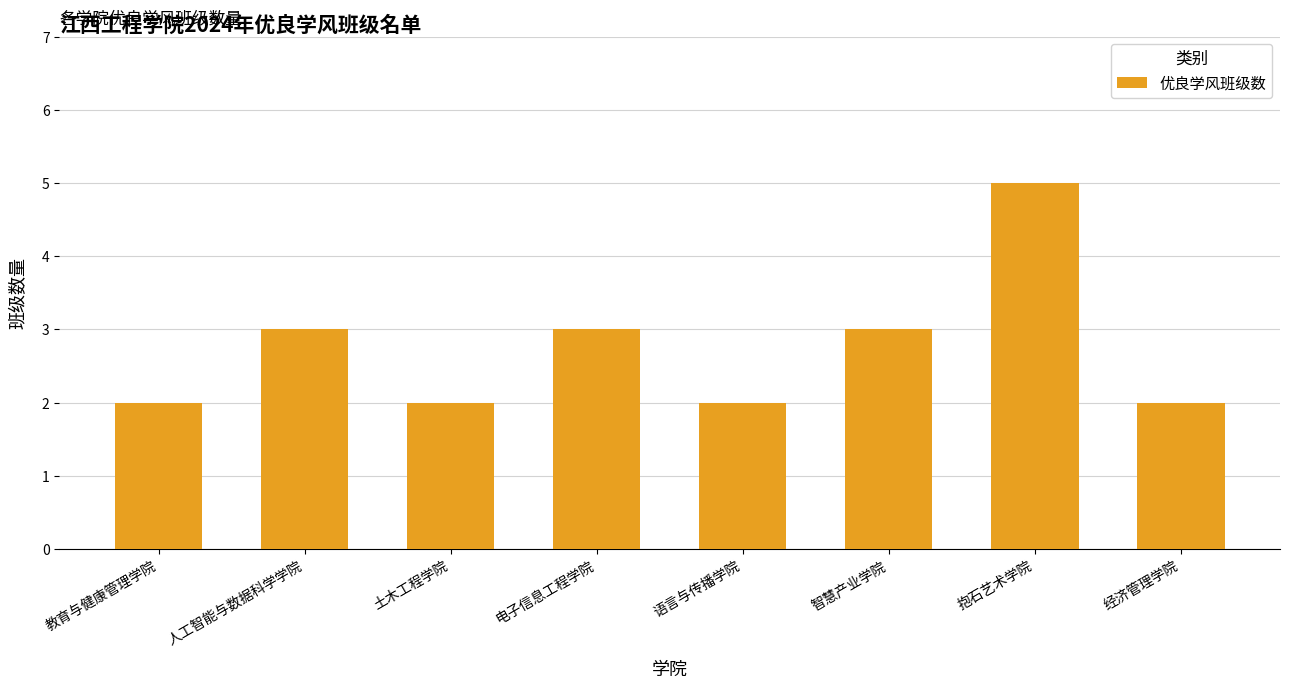

Reading right to left, what are all the values shown in this chart?

经济管理学院=2	抱石艺术学院=5	智慧产业学院=3	语言与传播学院=2	电子信息工程学院=3	土木工程学院=2	人工智能与数据科学学院=3	教育与健康管理学院=2